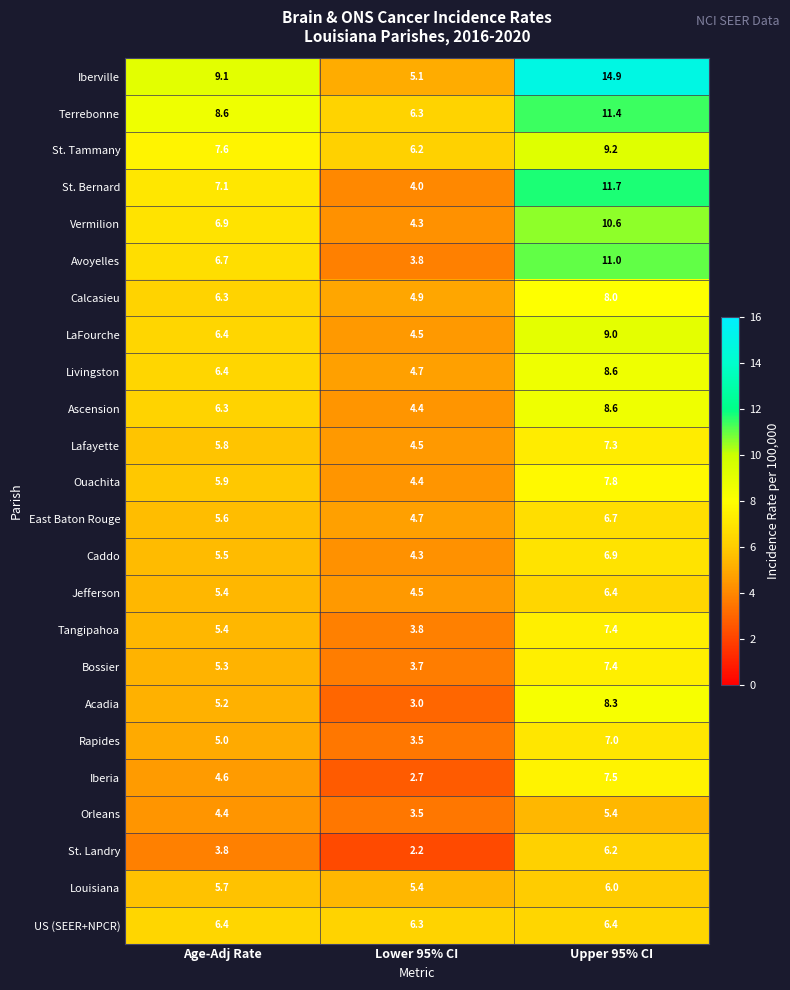

Rank the categories by Avoyelles value from lowest to highest.

Lower 95% CI, Age-Adj Rate, Upper 95% CI